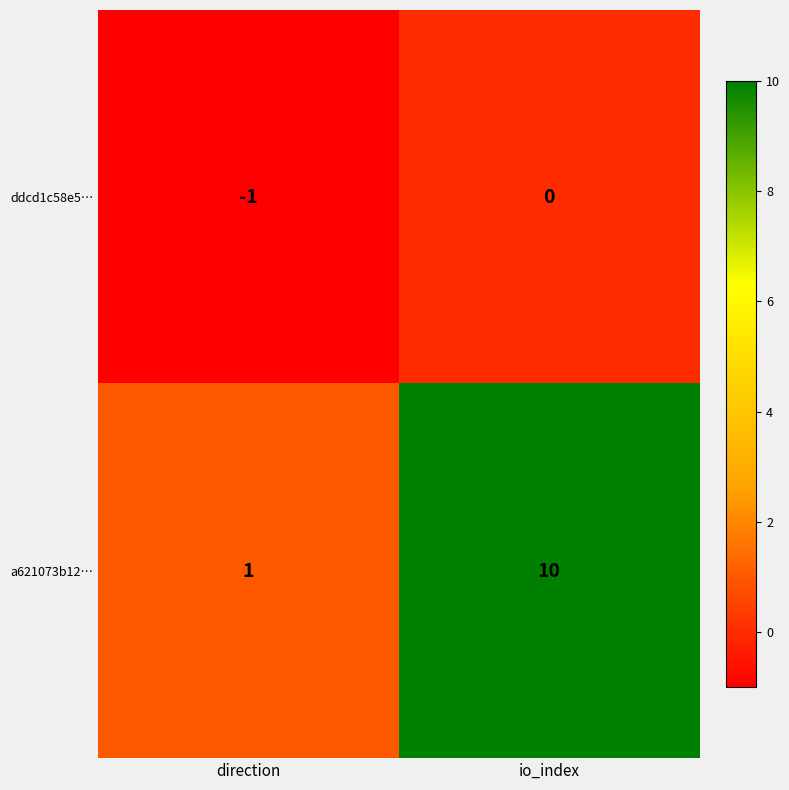

What is the spread (max minus min) of values at direction?

2